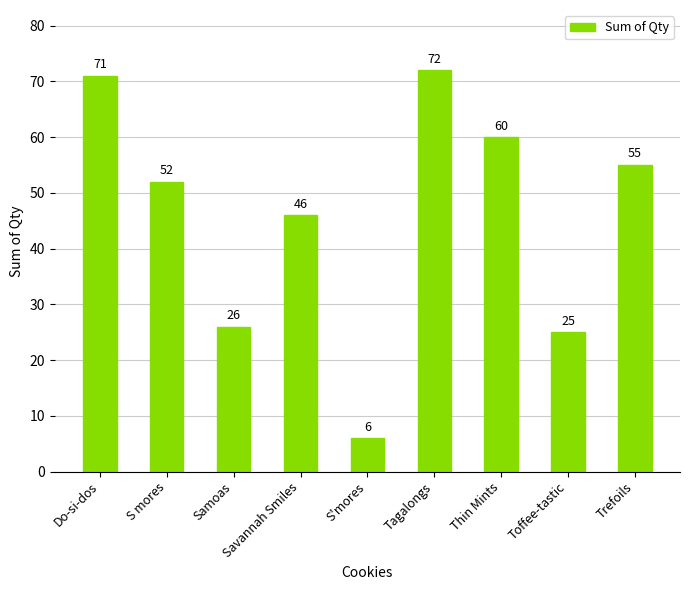

What is the value of the 6th bar from the left?

72